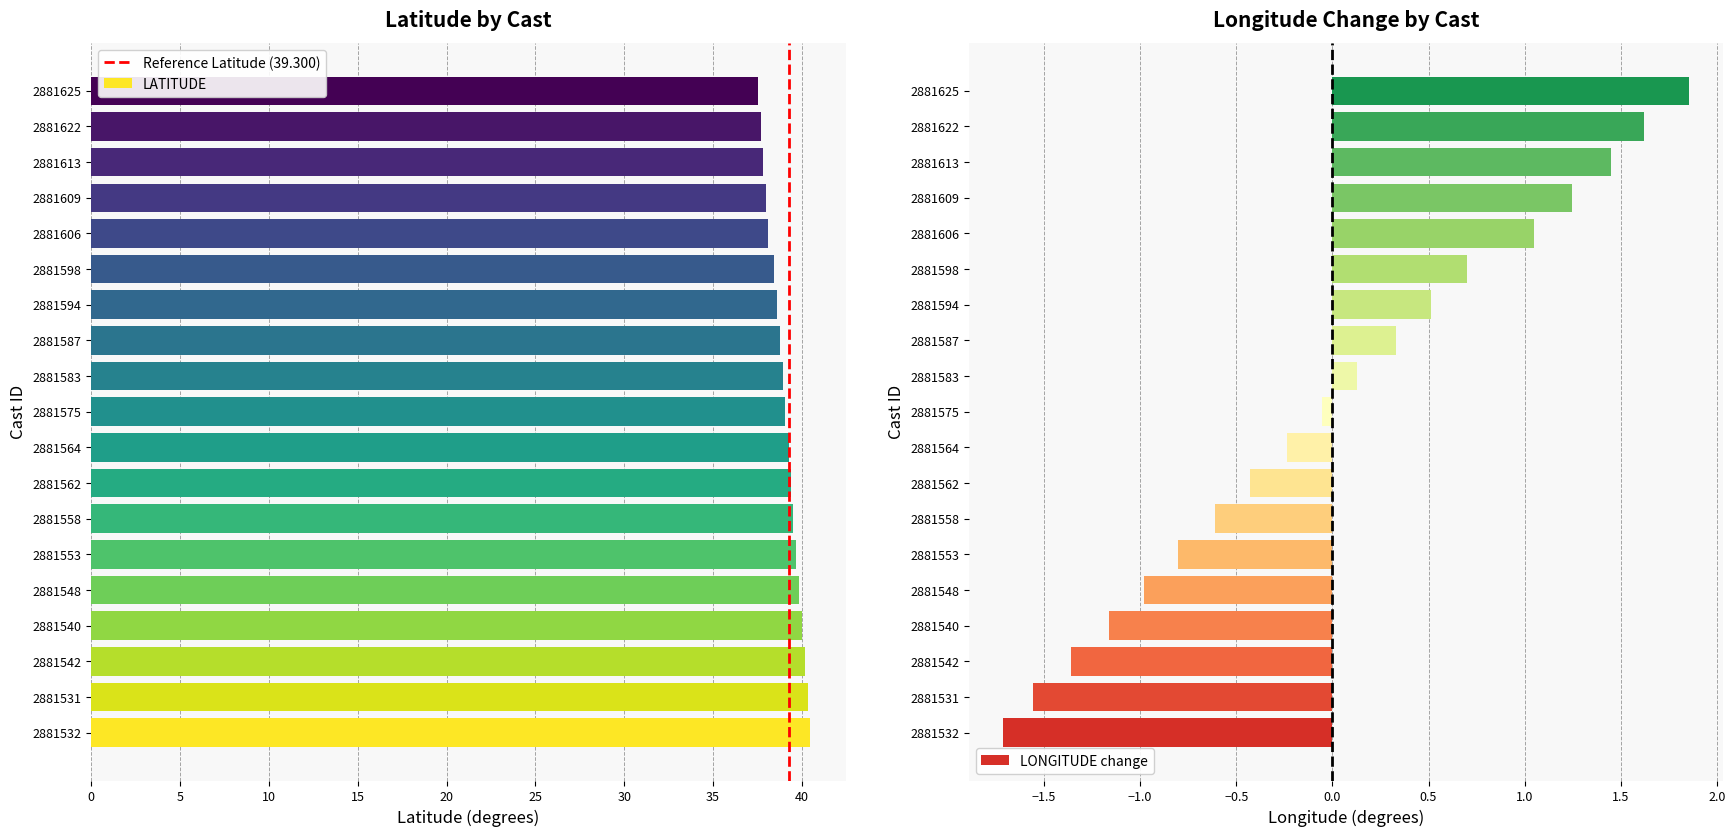

What is the sum of the LATITUDE values at 2881553 and 2881606?

77.8